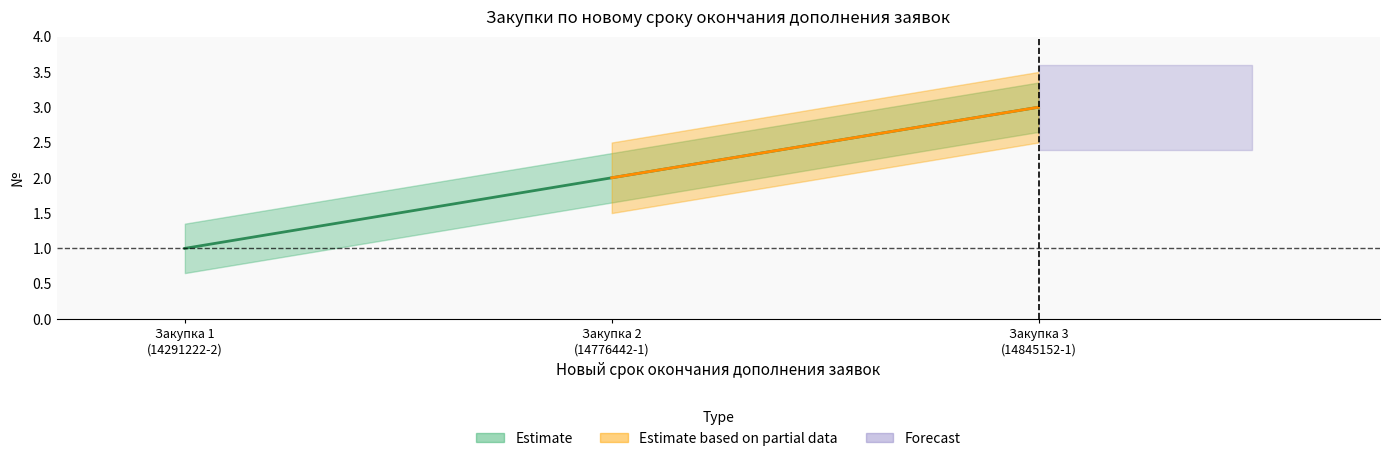

Reading left to right, transcribe all the data shown in this chart.

1	2	3